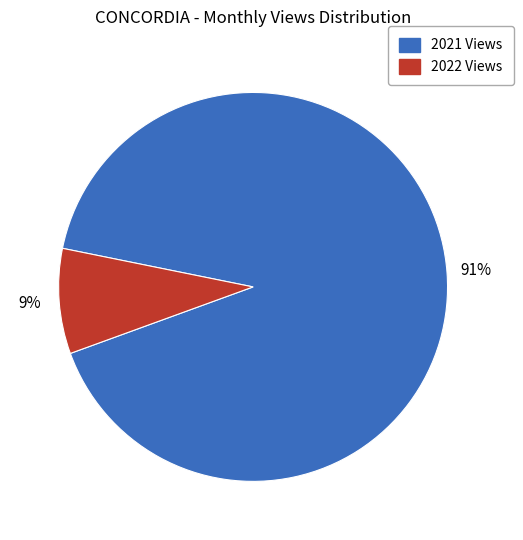

Is there a majority slice in this chart?

Yes